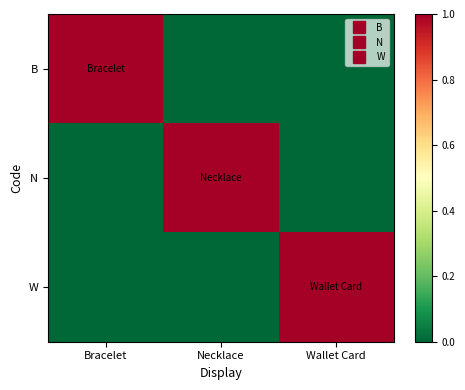

Between Necklace and Wallet Card, which series saw the biggest shift?

N